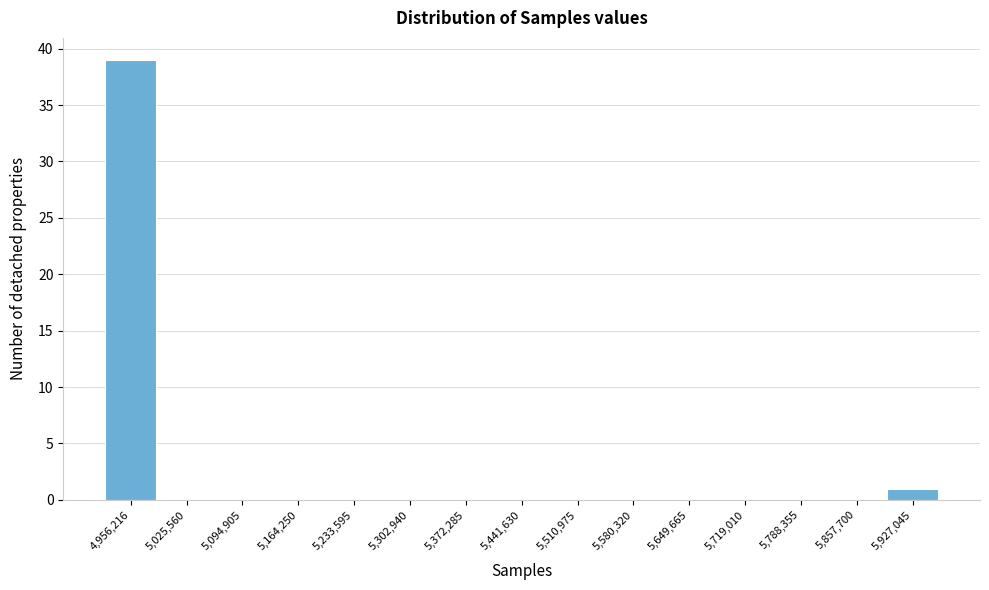

Reading left to right, list all the values displayed in this chart.

4,956,216=39	5,025,560=0	5,094,905=0	5,164,250=0	5,233,595=0	5,302,940=0	5,372,285=0	5,441,630=0	5,510,975=0	5,580,320=0	5,649,665=0	5,719,010=0	5,788,355=0	5,857,700=0	5,927,045=1